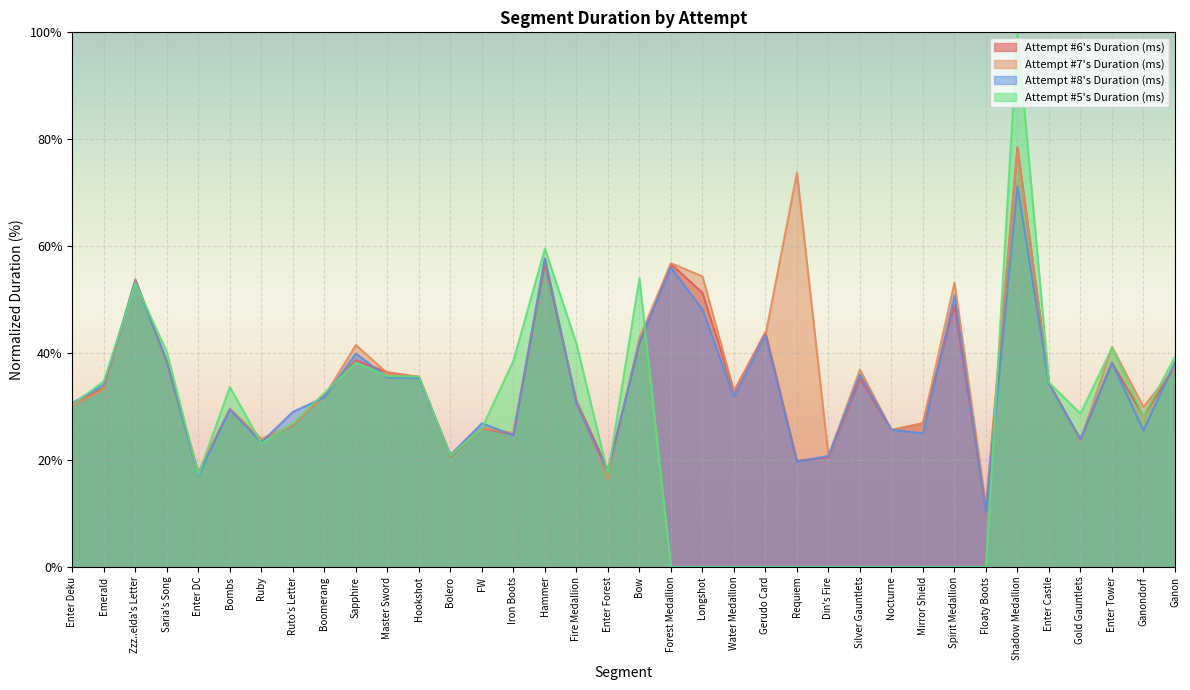

What is the average value of the Attempt #5's Duration (ms) series?

25.9